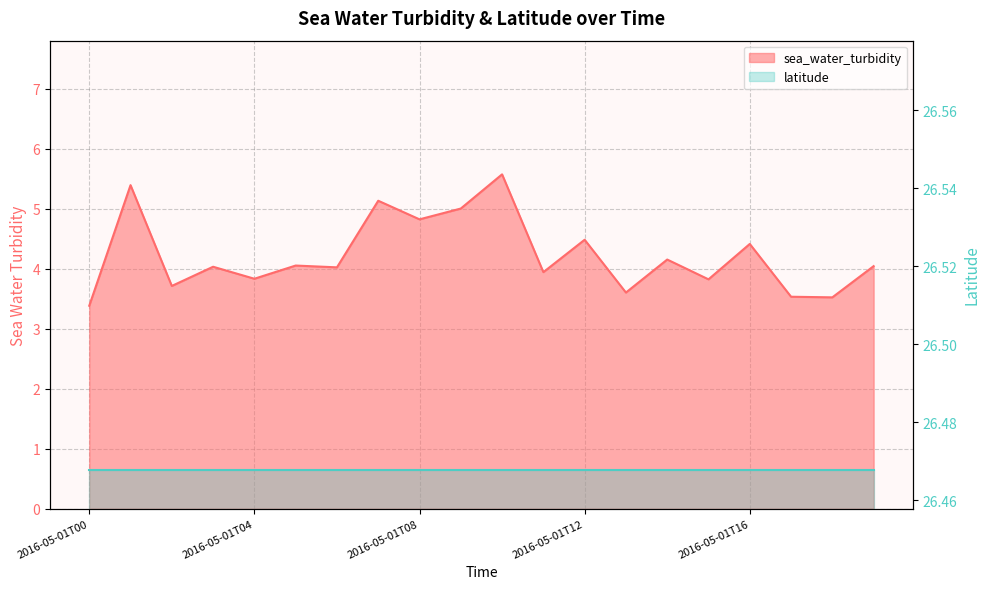

Which has a higher value, 2016-05-01T00 or 2016-05-01T04?

2016-05-01T04